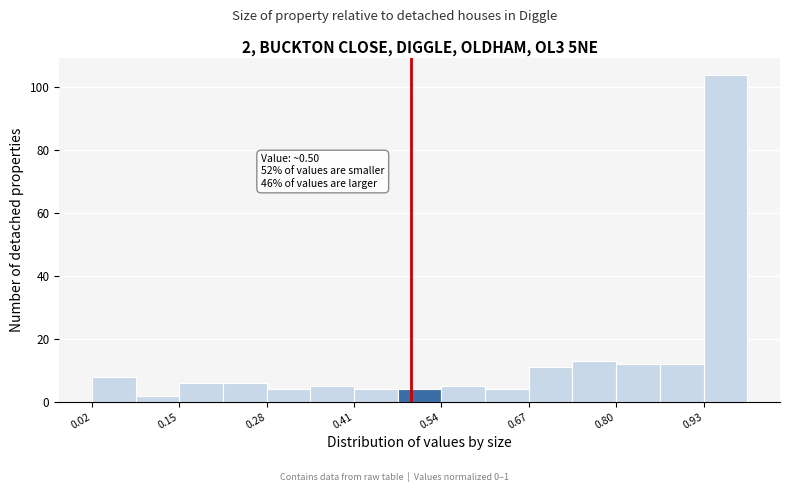

Read against the x-axis, roughly where is the centre of the tallest bar?

0.96